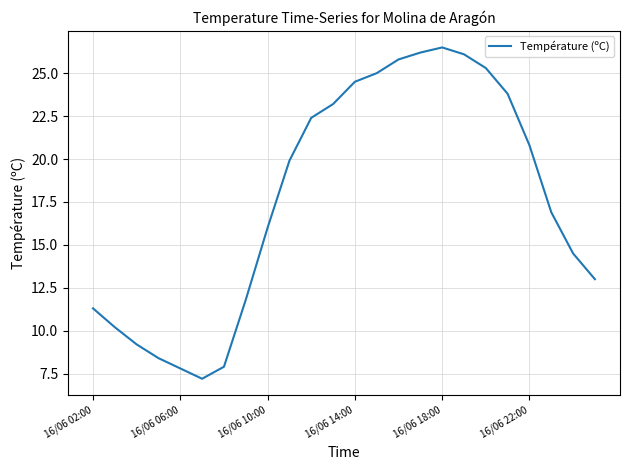

What is the minimum value shown in the chart?

7.2